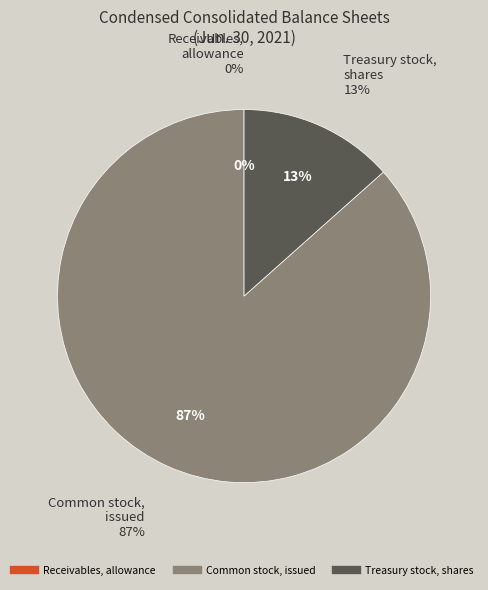

To the nearest percent, what portion does Treasury stock, shares represent?

13%